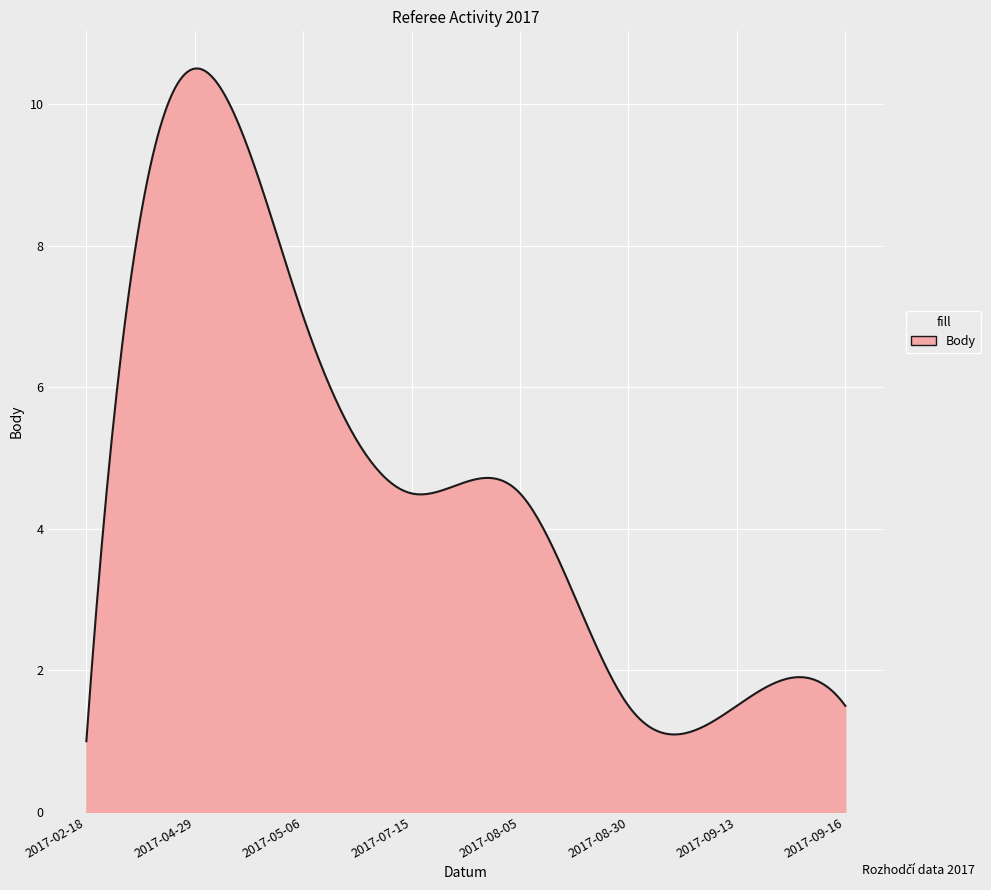

What is the difference between the maximum and minimum values?

9.5